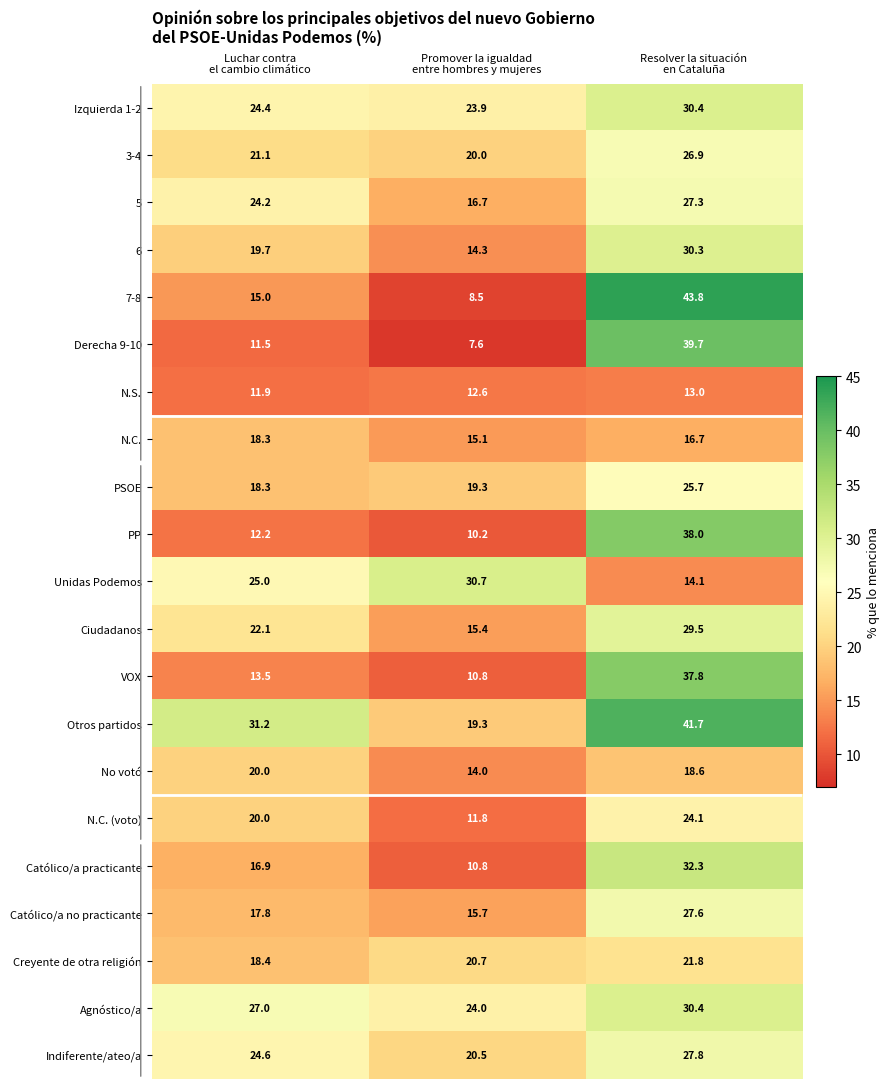

What is the lowest value of the Izquierda 1-2 series?

23.9